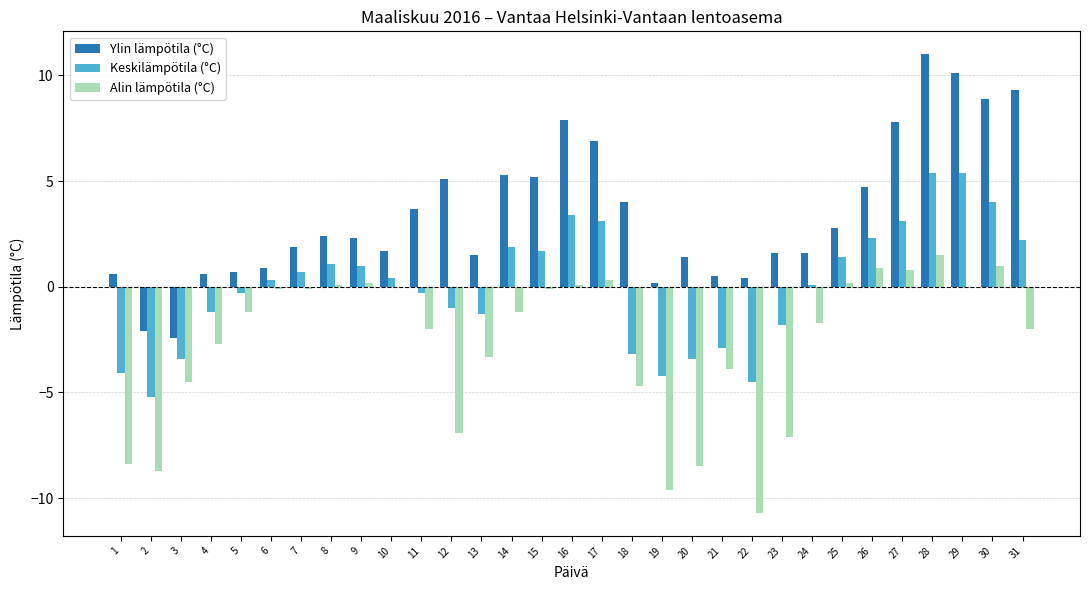

What is the difference between the Keskilämpötila (°C) values at 2 and 11?

4.9